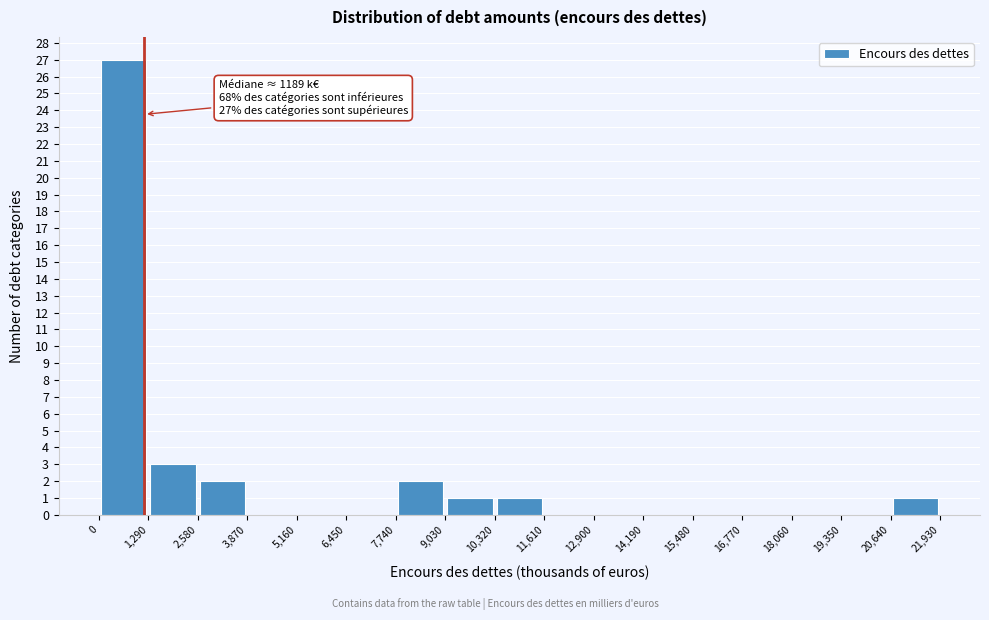

Which range on the x-axis has the tallest bar?

0 to 1,290